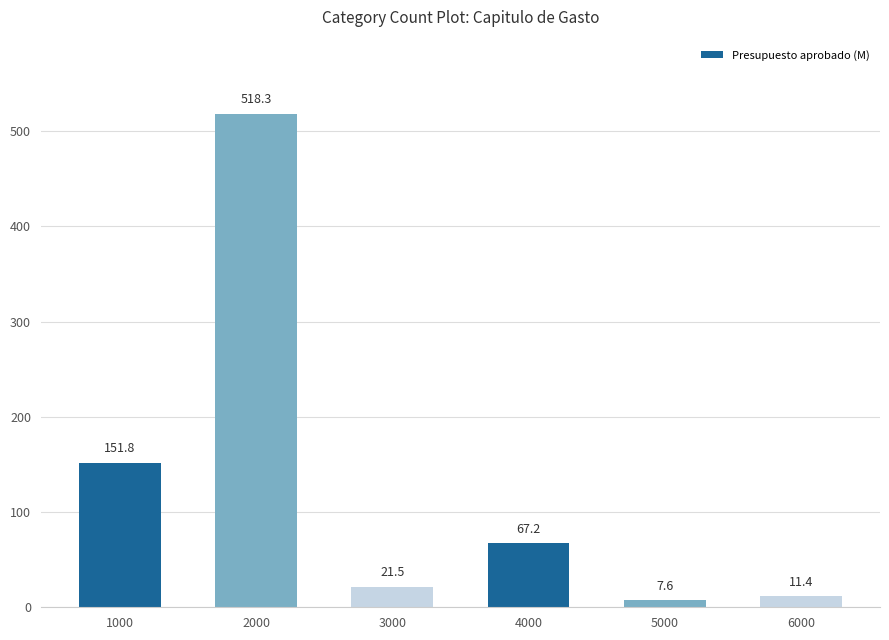

List the labels in order of value, largest first.

2000, 1000, 4000, 3000, 6000, 5000